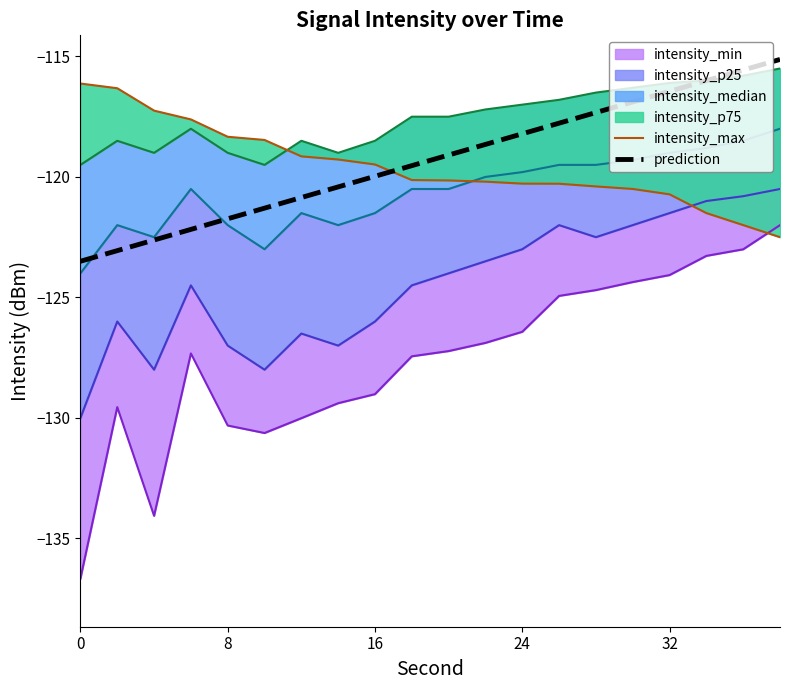

Does the chart have visible grid lines?

No